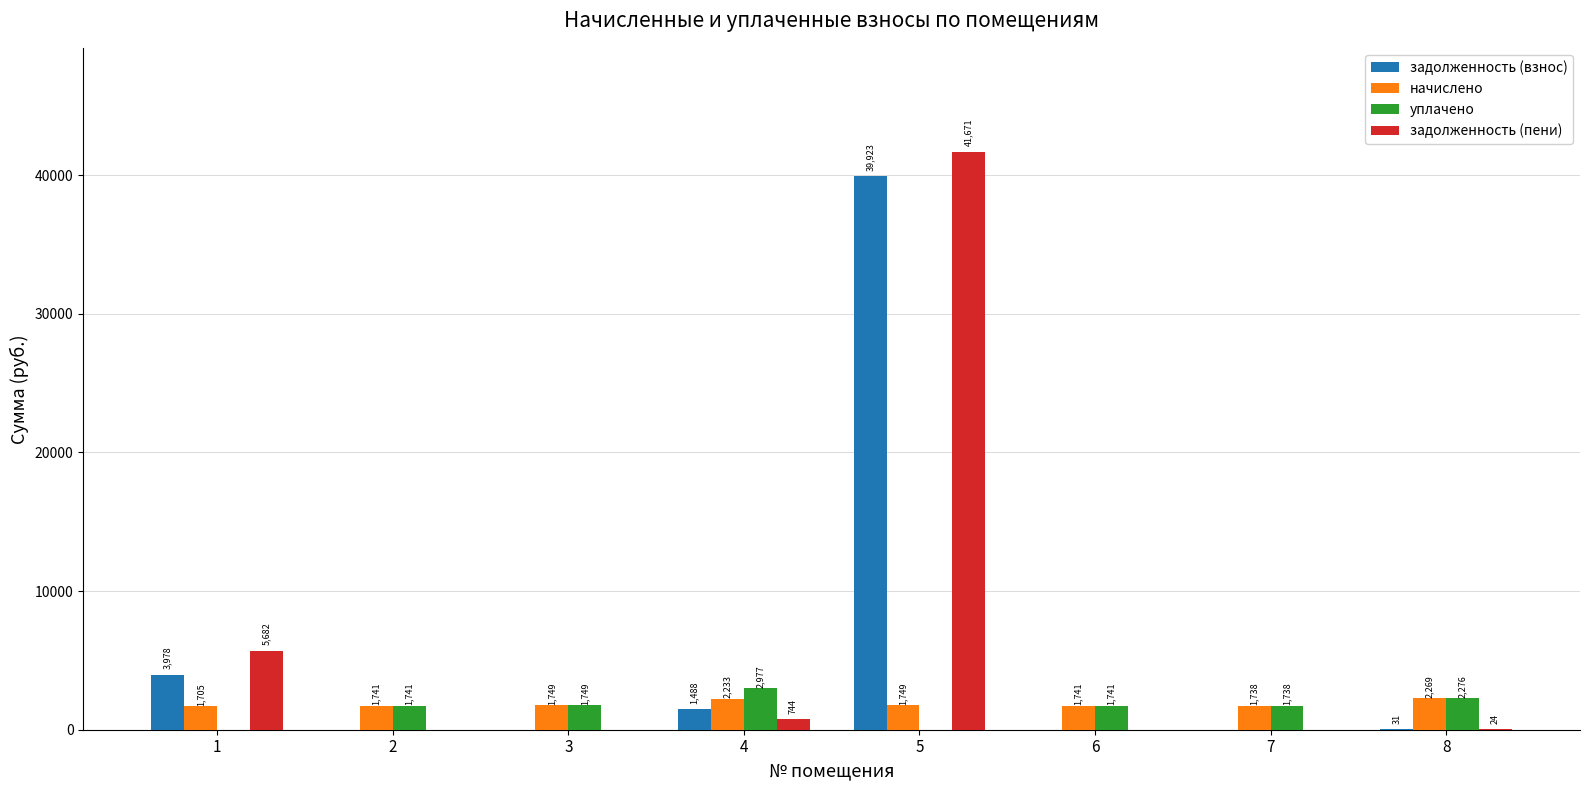

Which label corresponds to the largest value in the chart?

5